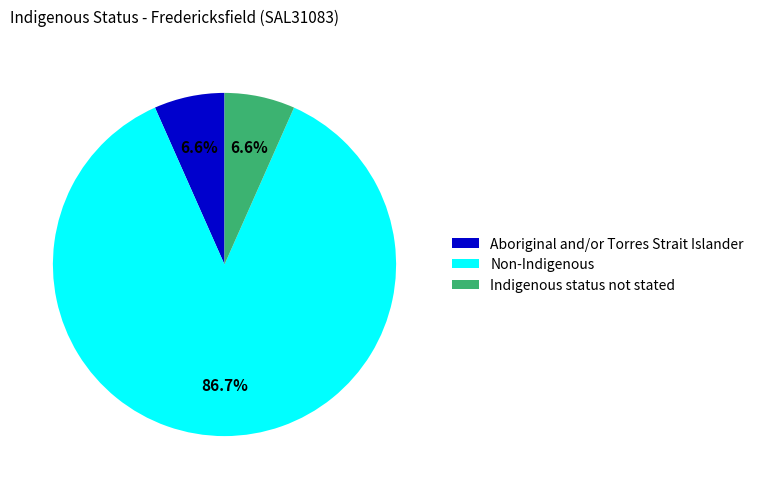

Which category has the biggest portion of the pie?

Non-Indigenous